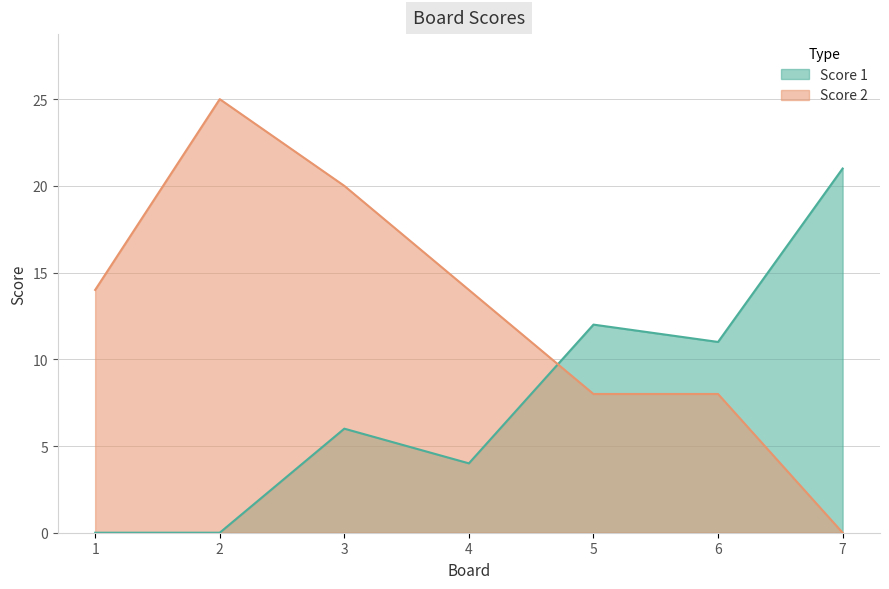

At 4, list the series in order from largest to smallest.

Score 2, Score 1